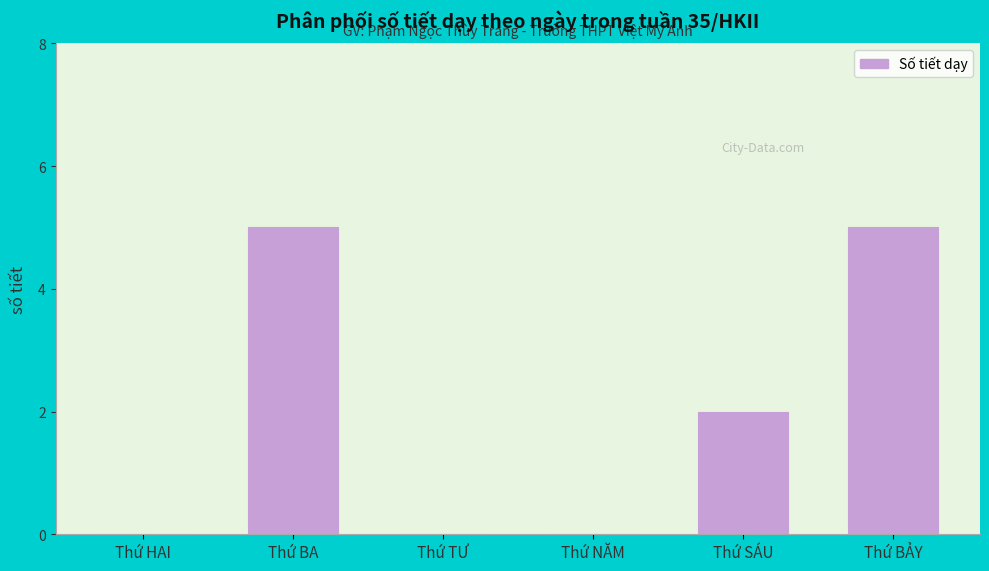

Reading left to right, list all the values displayed in this chart.

Thứ HAI=0	Thứ BA=5	Thứ TƯ=0	Thứ NĂM=0	Thứ SÁU=2	Thứ BẢY=5